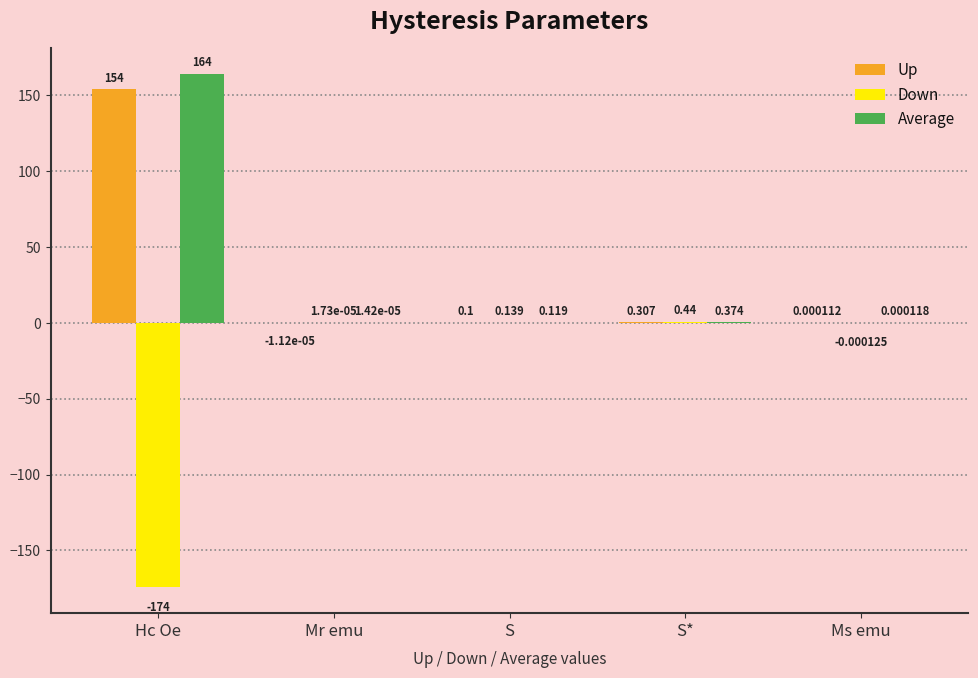

Does the chart contain stacked bars?

No